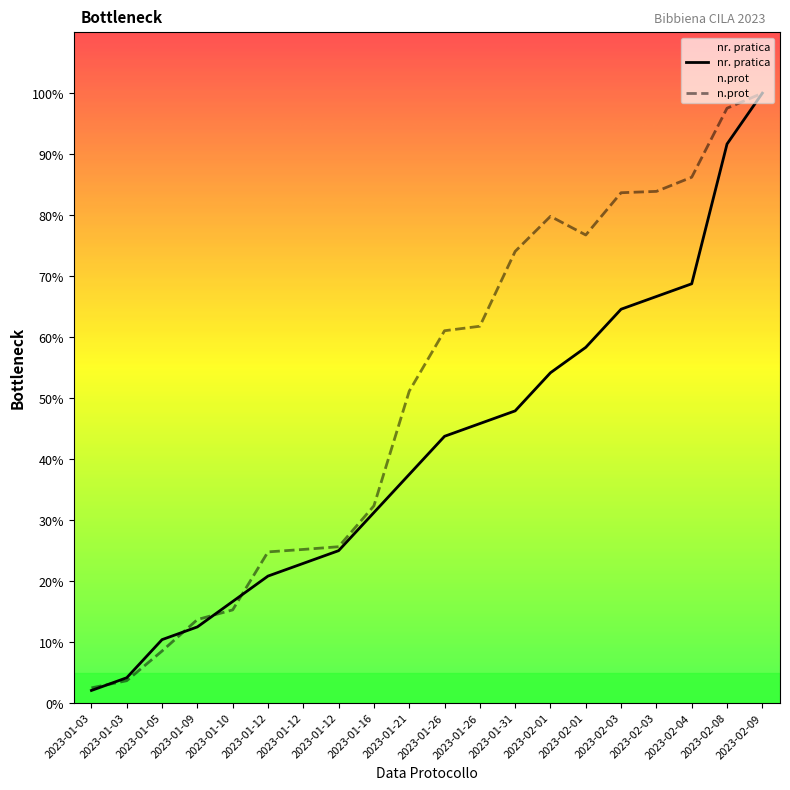

What are all the series names shown in the legend?

nr. pratica, n.prot